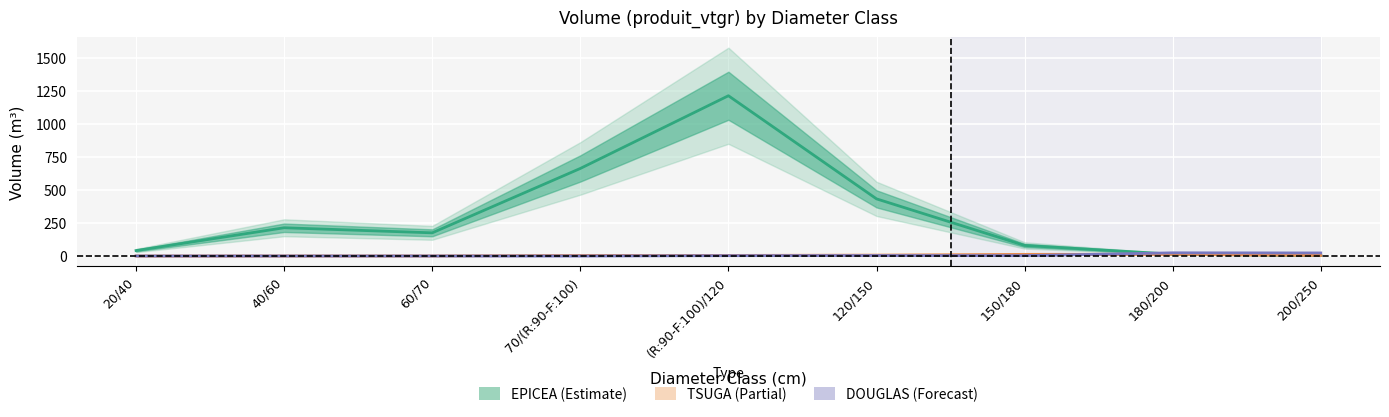

Where is the first local maximum for DOUGLAS?

120/150